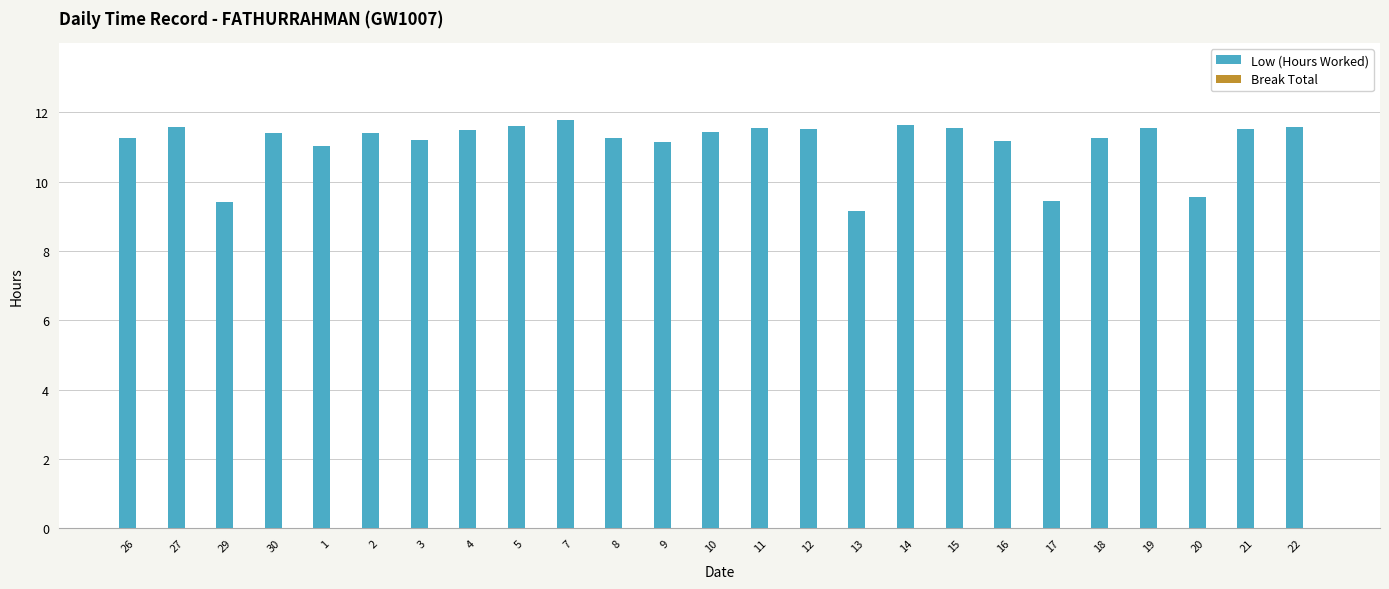

What is the change in value from 7 to 20?

-2.2